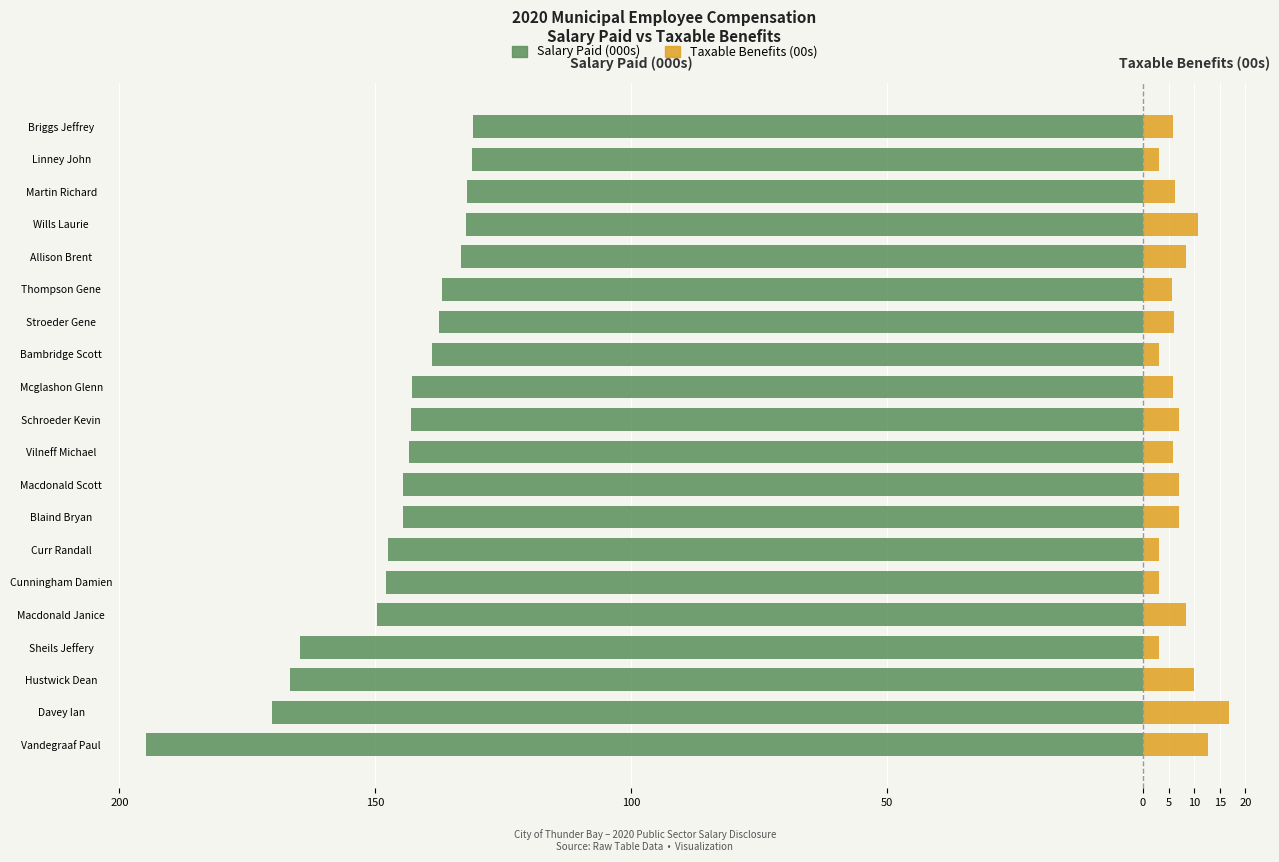

What is the value of the Taxable Benefits (00s) bar at the 8th from the left?

7.0